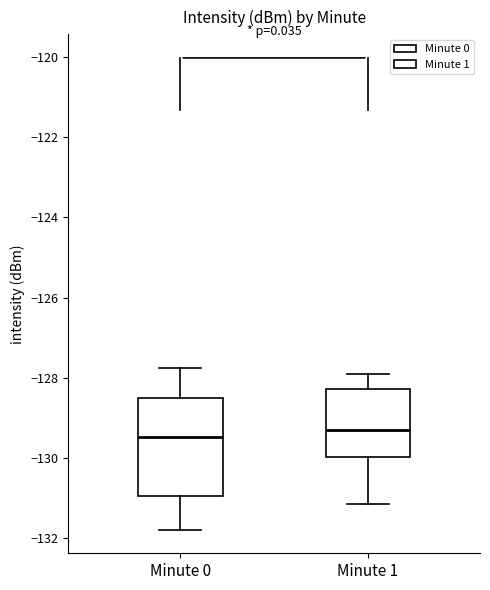

Reading left to right, read every box against the y-axis: the position of its median line, the range the box covers, and the ends of its whiskers. The values are not printed on the chart, so give them approximately, as read against the axis.

Minute 0: median -129.4, box -131.0 to -128.6, whiskers -131.8 to -127.8
Minute 1: median -129.2, box -130.0 to -128.2, whiskers -131.2 to -128.0